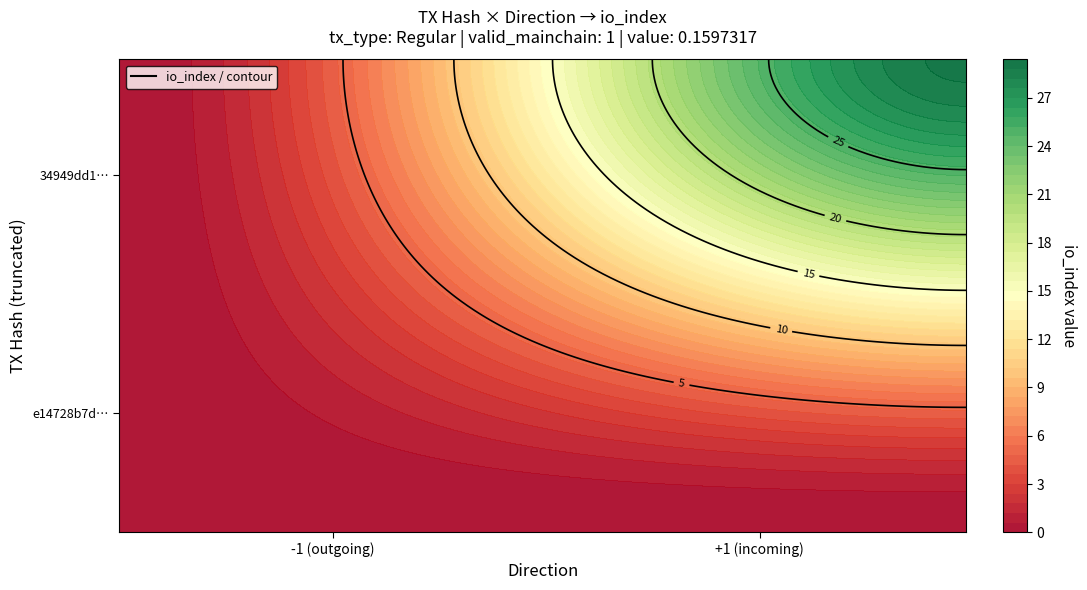

The value of e14728b7d337a491c11b595af01dd3bf3c5962c at direction is -1. True or false?

False